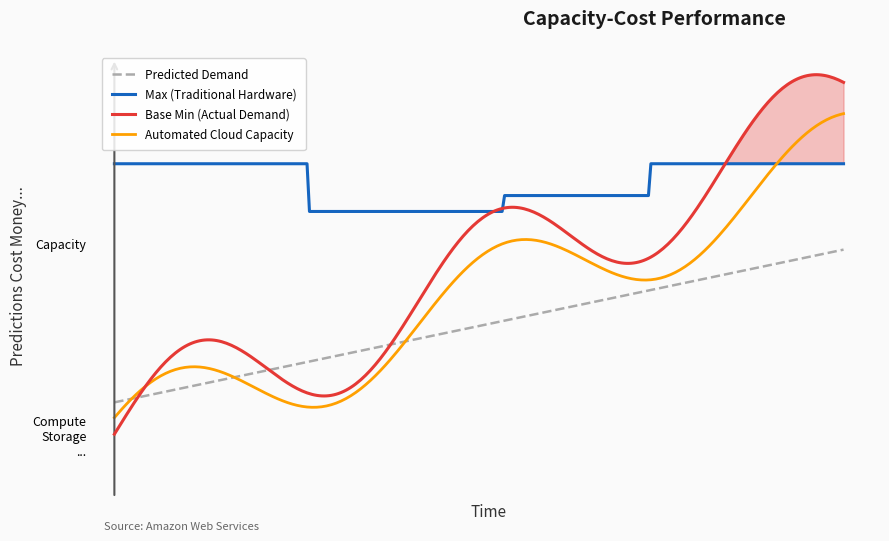

Is this an area chart (filled region under the line)?

No